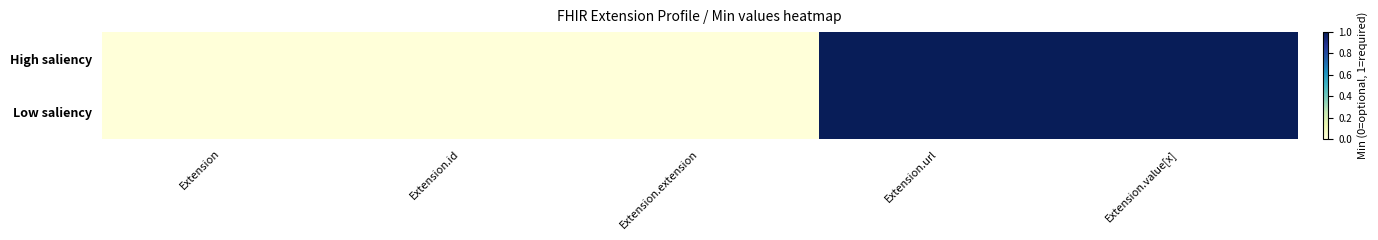

List the series in order of their peak value, highest first.

High saliency, Low saliency